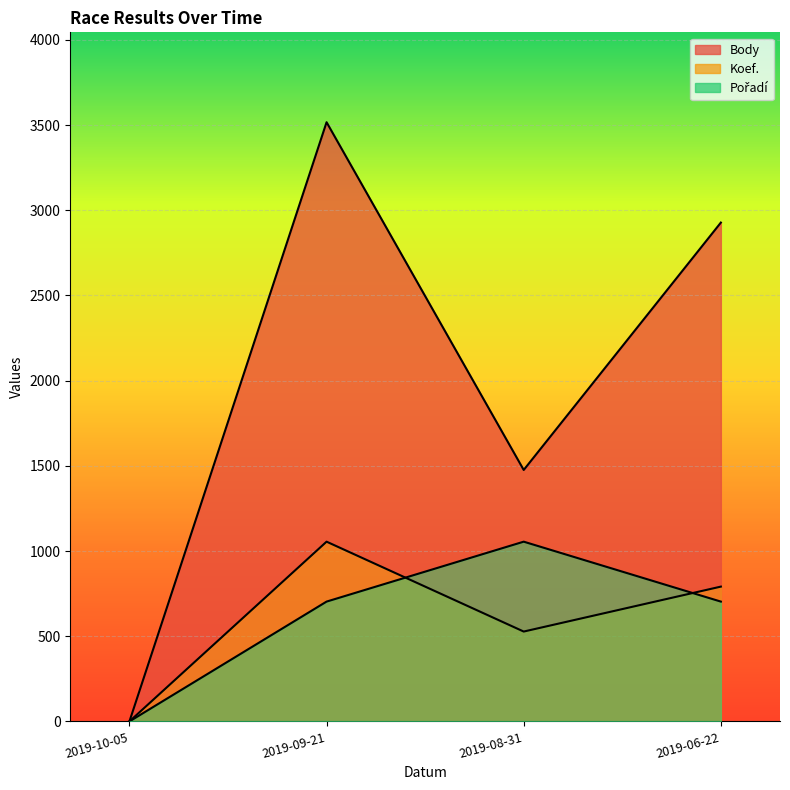

At which label does Koef. reach its minimum?

2019-10-05